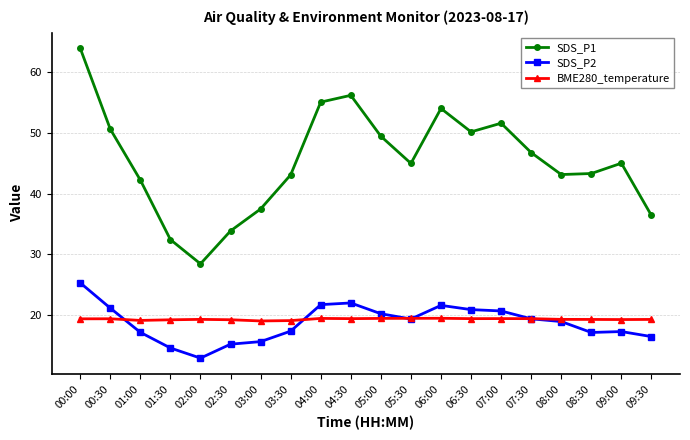

True or false: SDS_P2 has more than 1 interior local peaks.

True